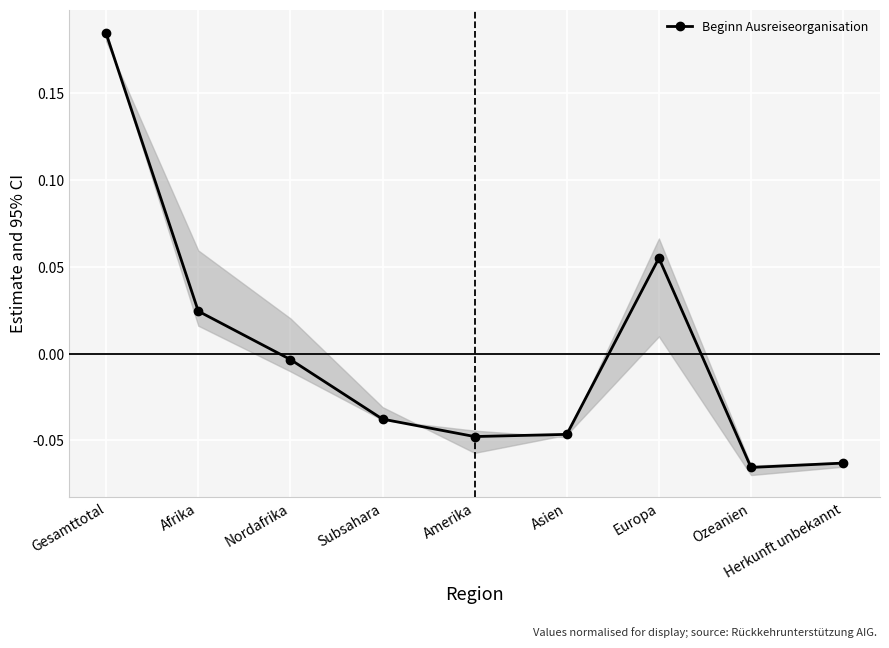

Where is the first local maximum?

Europa